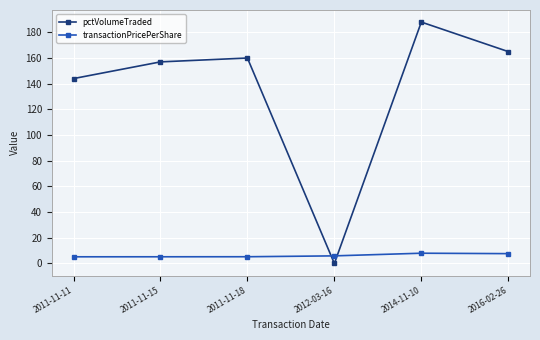

Read the transactionPricePerShare value at 2011-11-11.

5.2